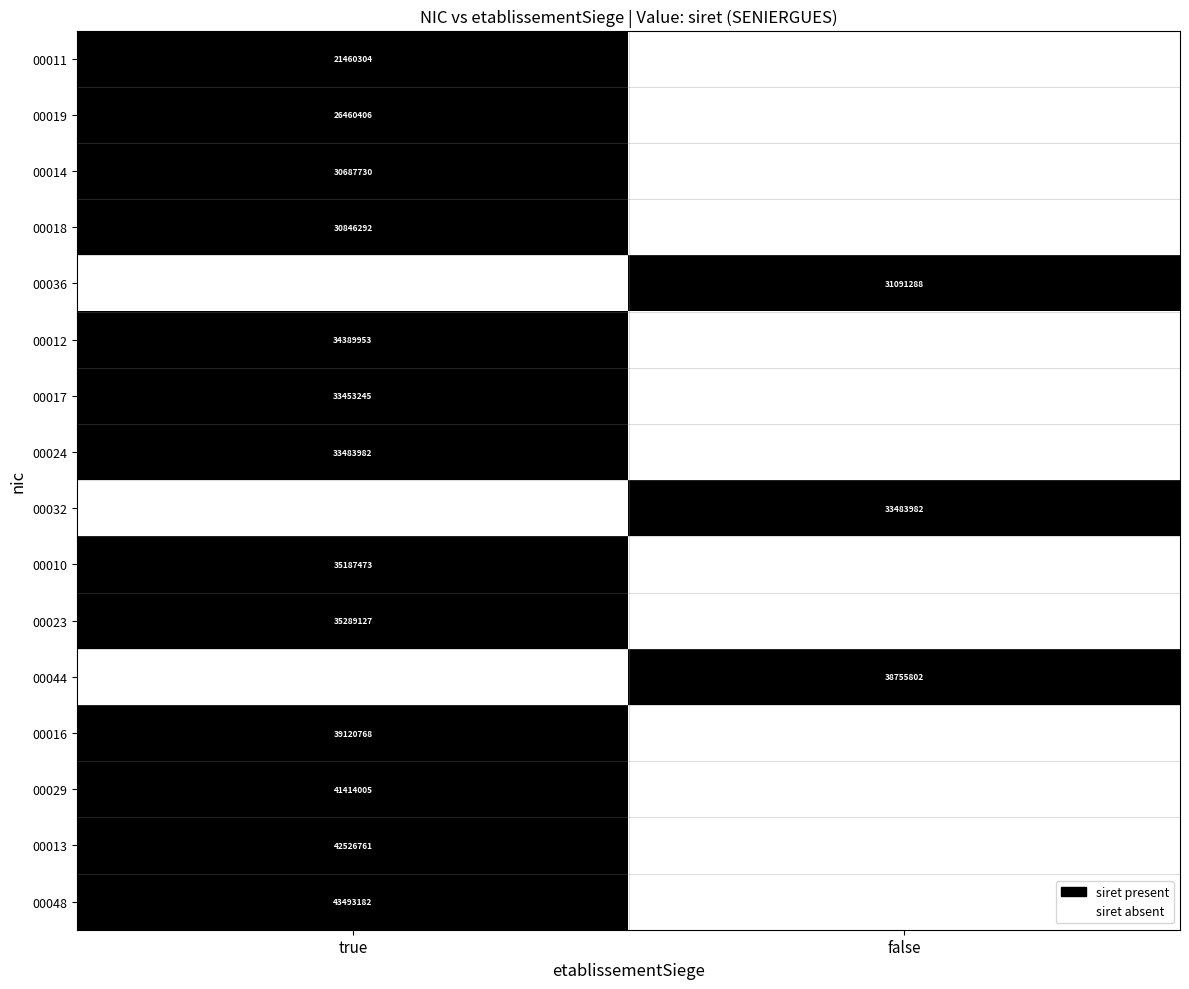

At how many categories does at least one series exceed 0?

2